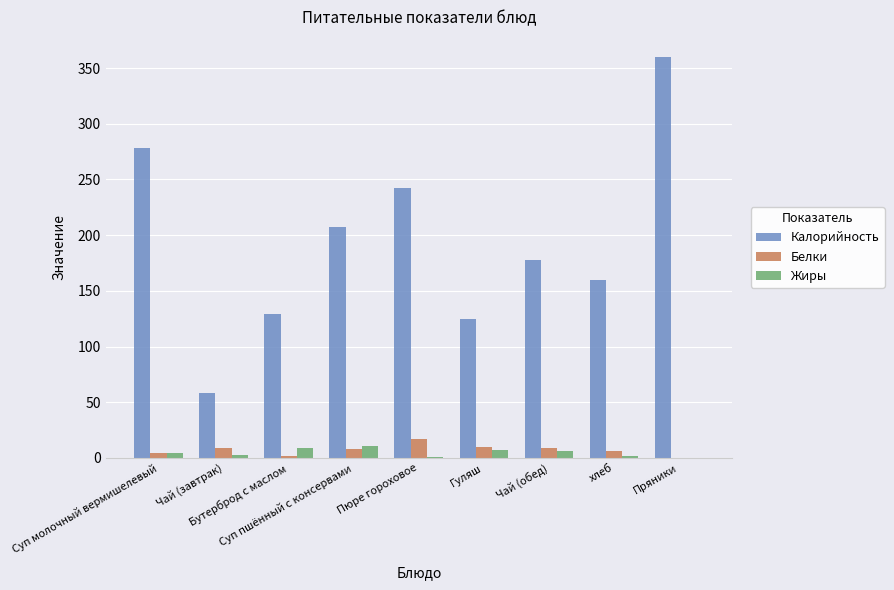

Which series has the widest spread of values?

Калорийность